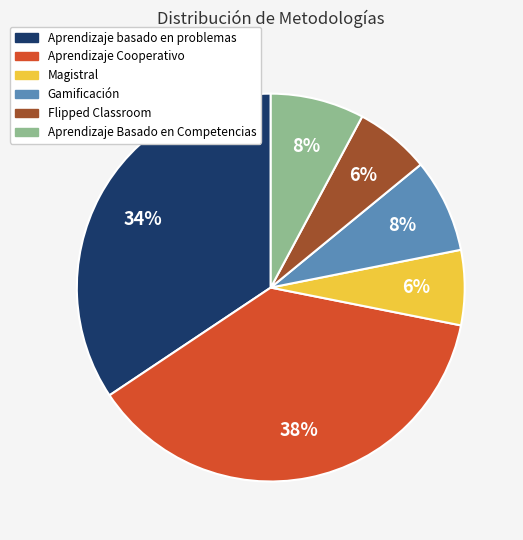

The Magistral slice represents 6% of the pie. True or false?

True